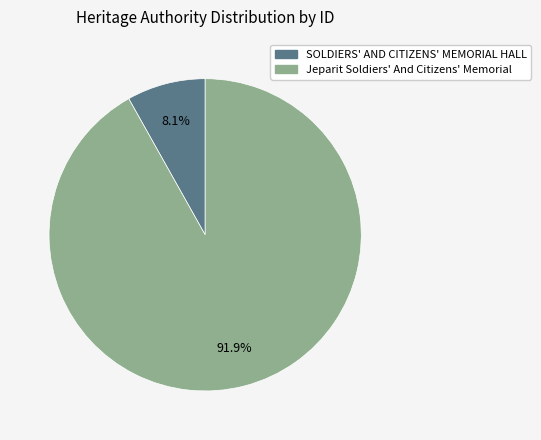

To the nearest percent, what is the average slice percentage?

50%